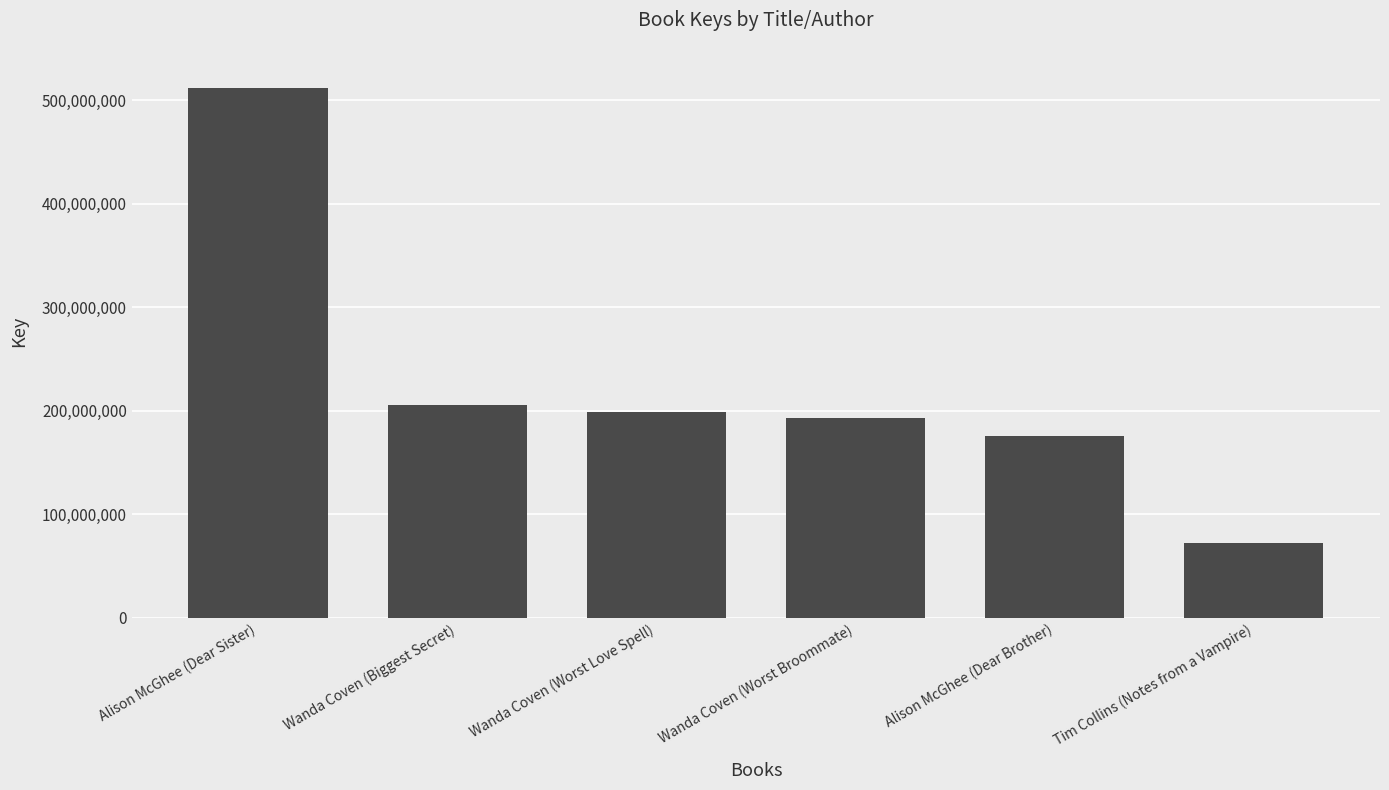

Count the number of categories in the chart.

6